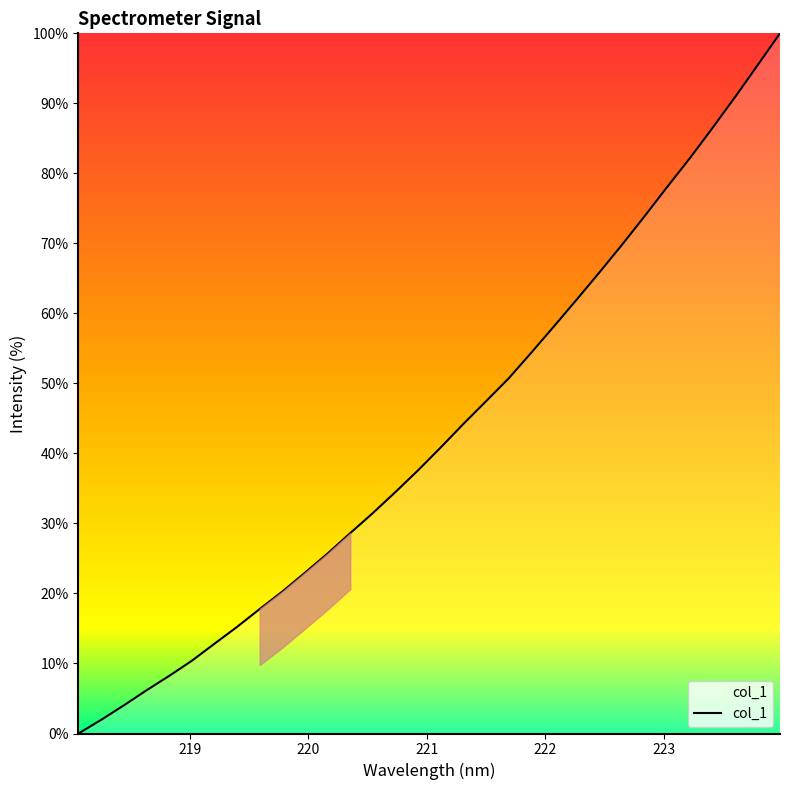

What is the difference between the maximum and minimum values?

100.0